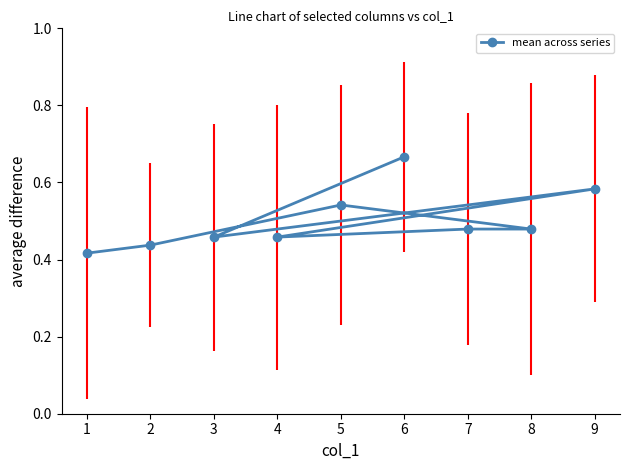

True or false: mean across series has a value of 0.6 at 3.

False